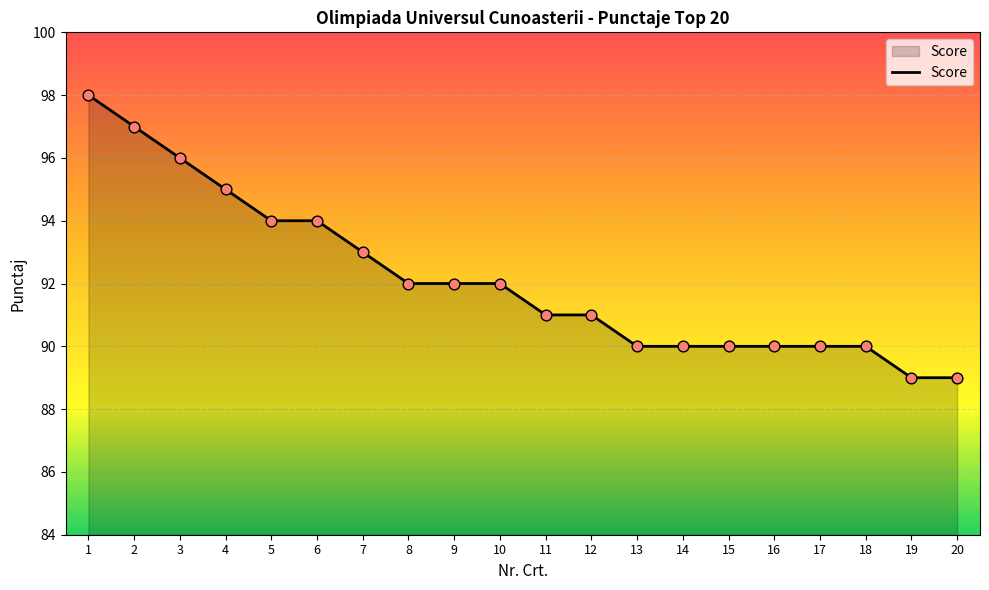

What is the change in value from 6 to 13?

-4